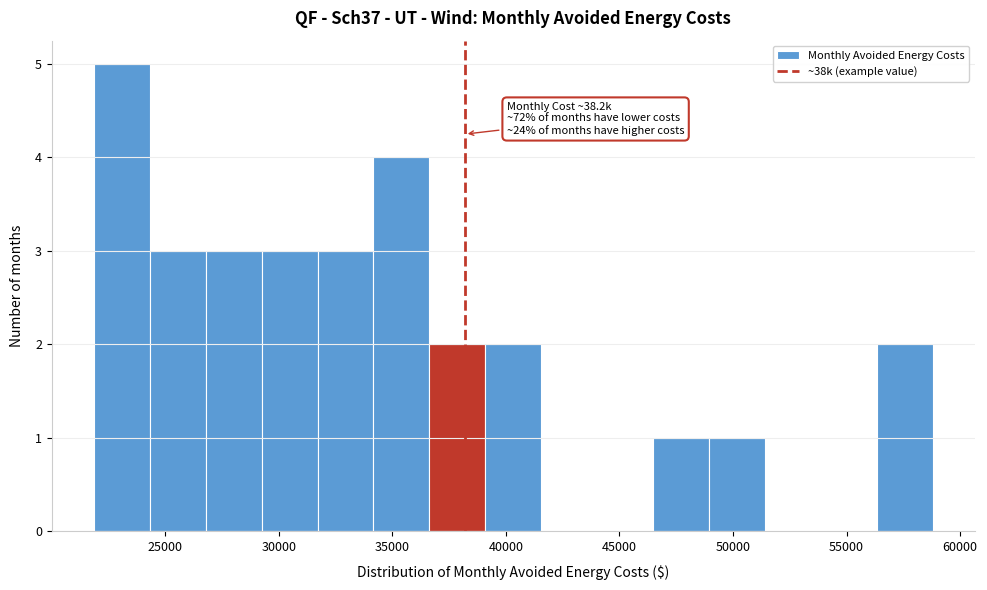

Which range on the x-axis has the tallest bar?

22000 to 24500